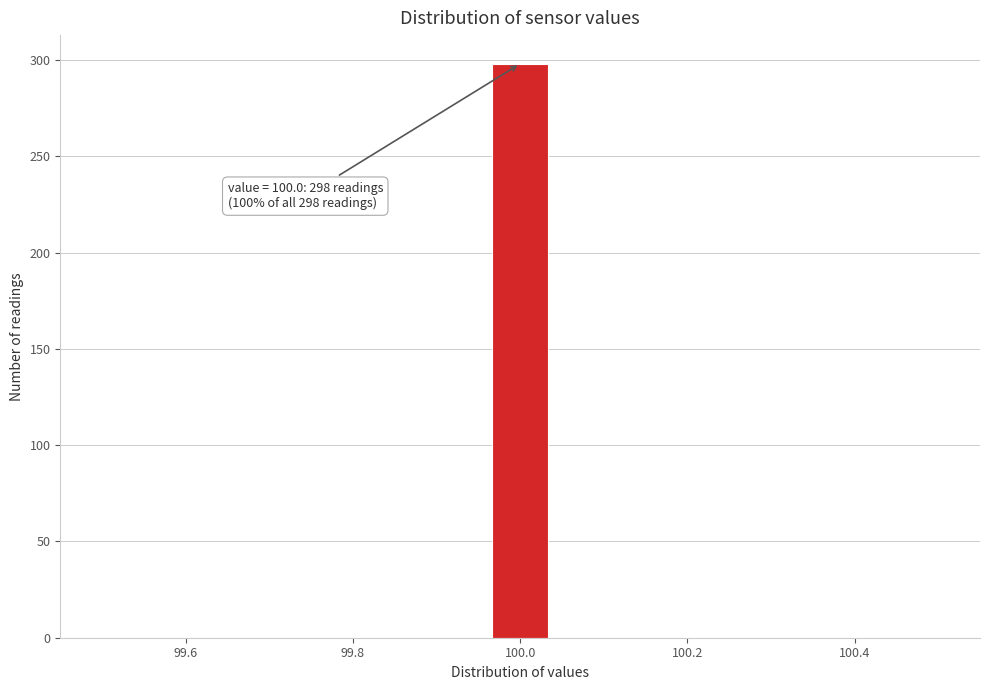

Around what value on the x-axis is the tallest bar? Give the approximate position of its centre, as read against the axis.

100.00